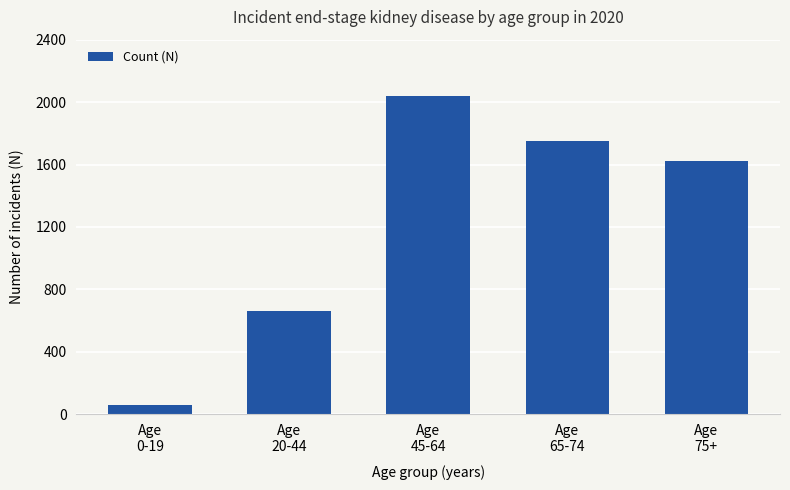

List the labels in order of value, smallest first.

Age
0-19, Age
20-44, Age
75+, Age
65-74, Age
45-64